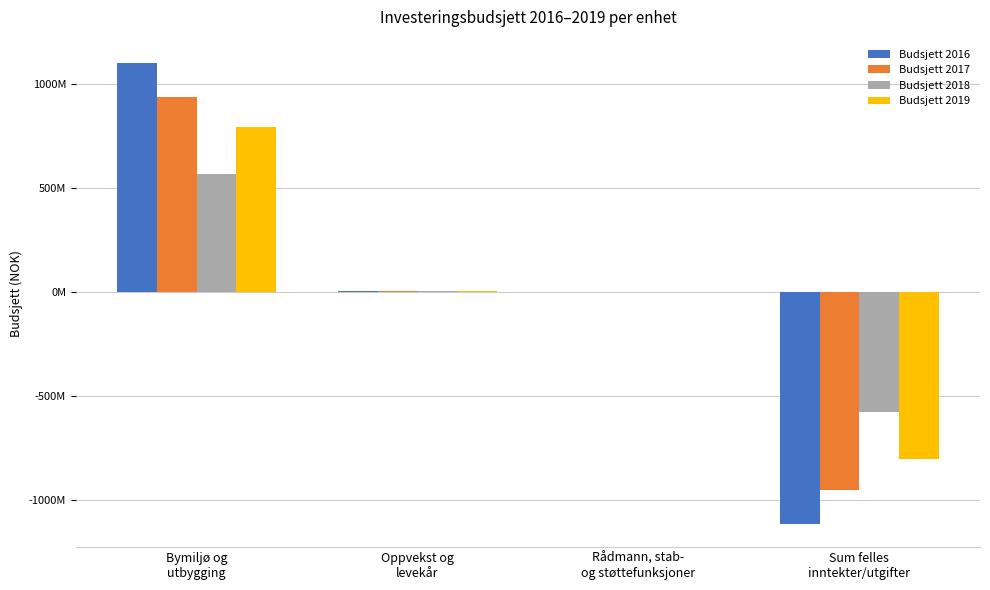

What are all the series names shown in the legend?

Budsjett 2016, Budsjett 2017, Budsjett 2018, Budsjett 2019